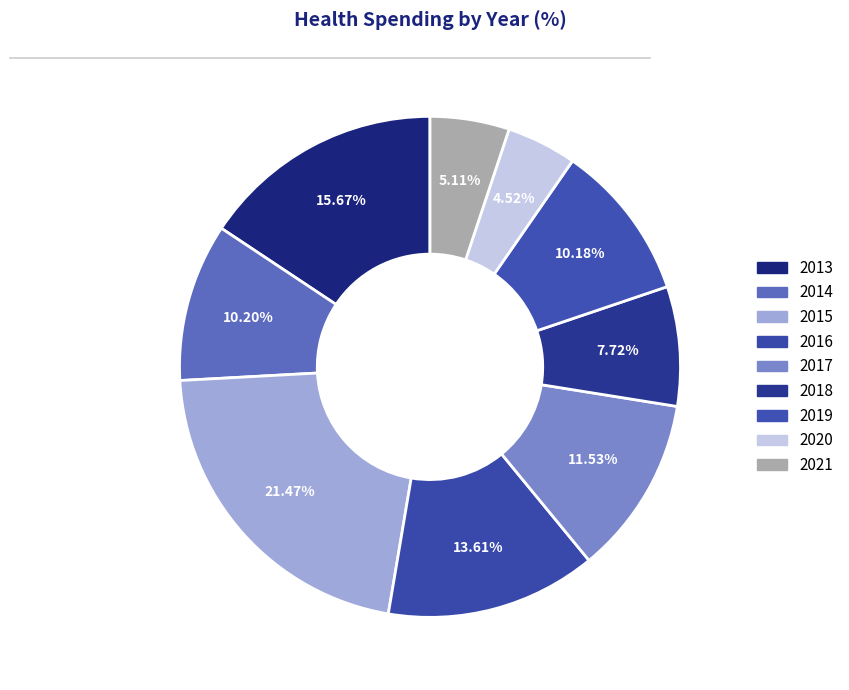

Count the number of slices in the pie.

9